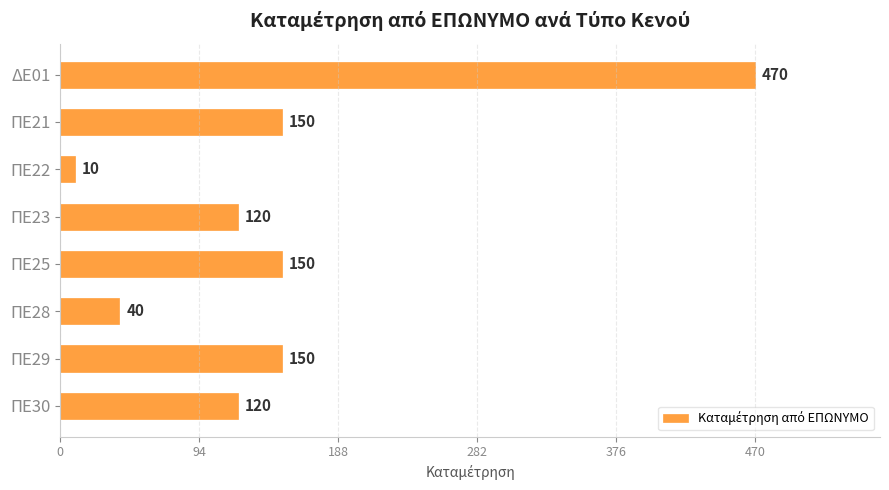

What value does the data have at ΠΕ28, to the nearest 5?

40